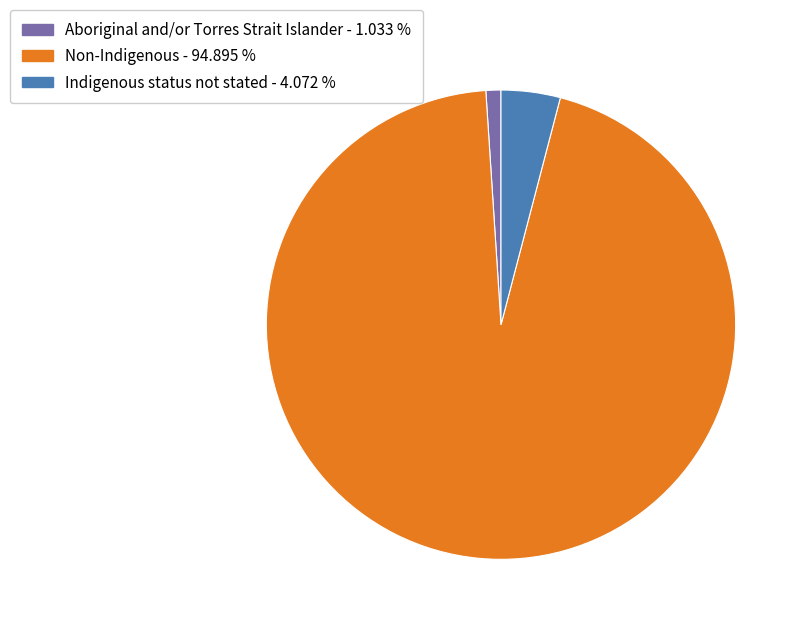

Is there a majority slice in this chart?

Yes